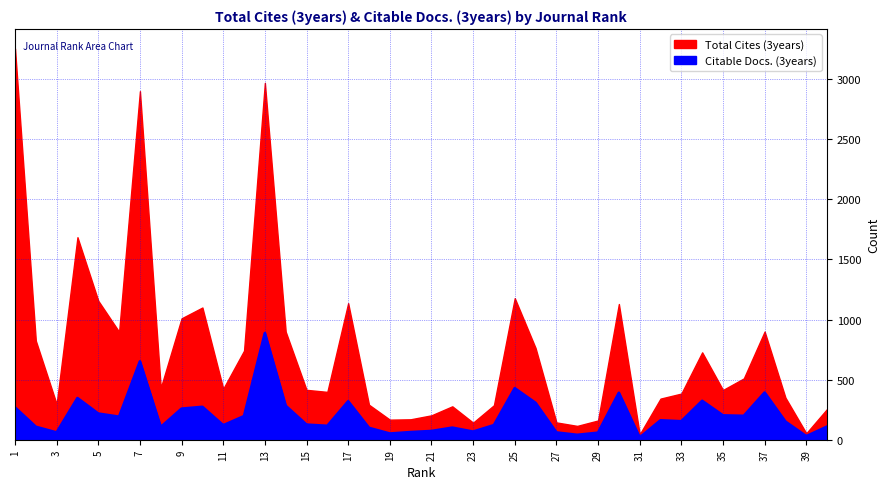

True or false: there are more than 2 points higher than both neighbors.

True